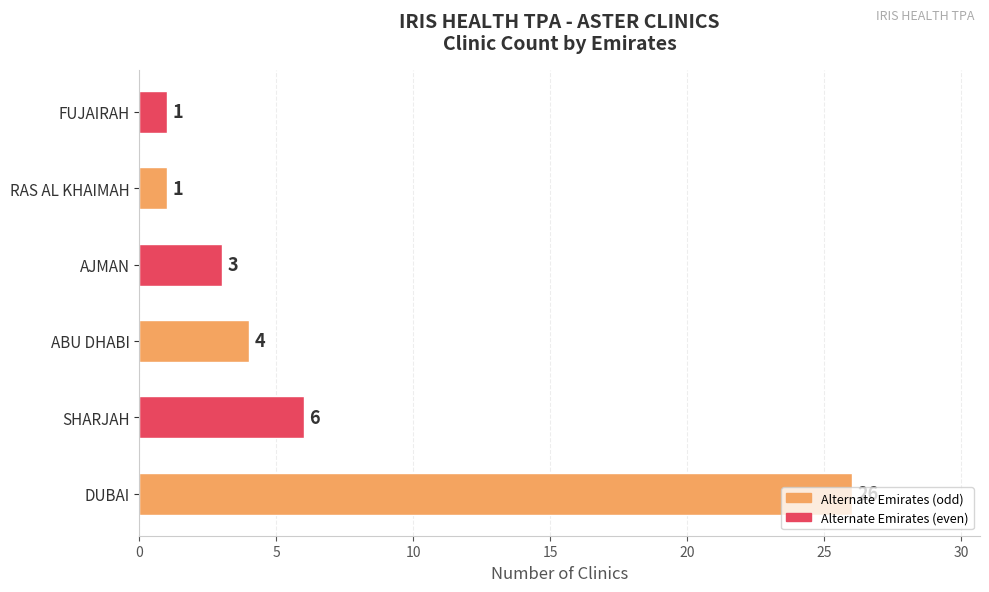

What is the sum of all values?

41